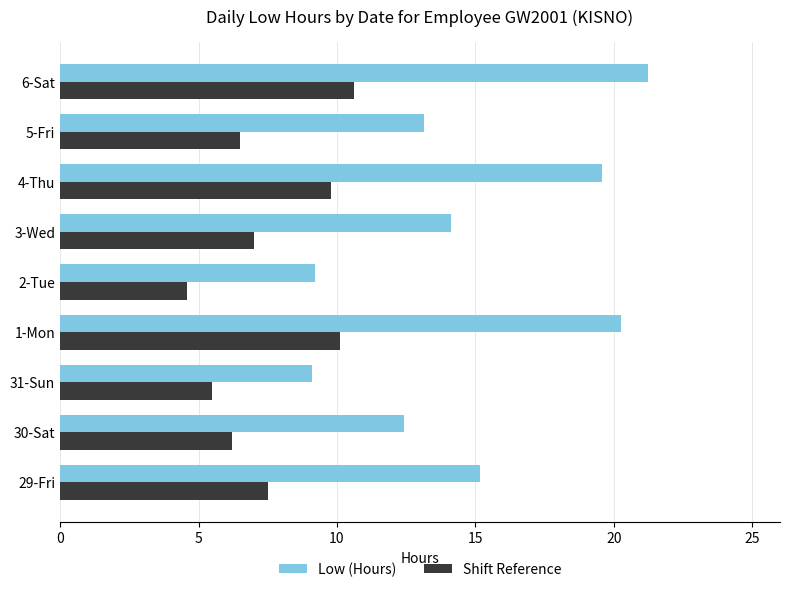

How many categories are shown in the chart?

9